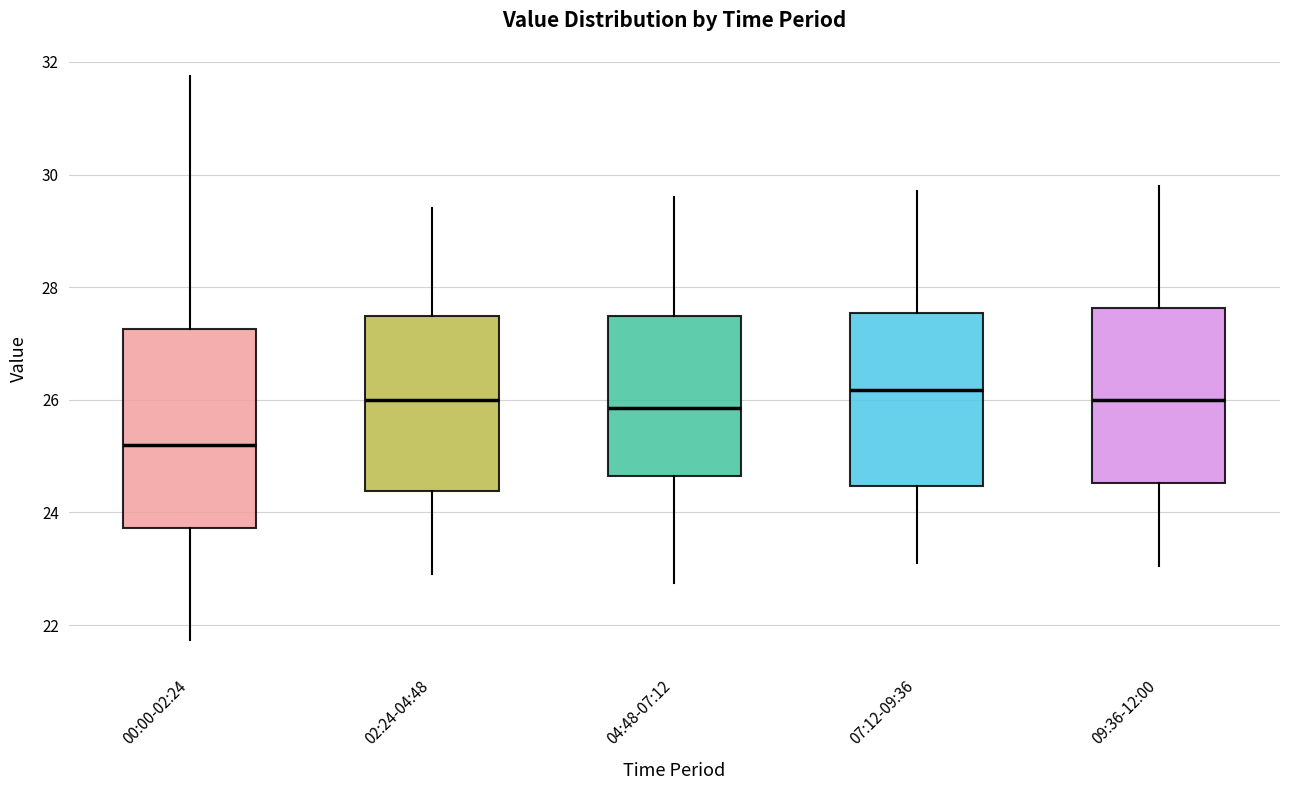

Where is the upper edge of the box for 00:00-02:24 on the y-axis? The values are not printed on the chart, so give them approximately, as read against the axis.

27.2